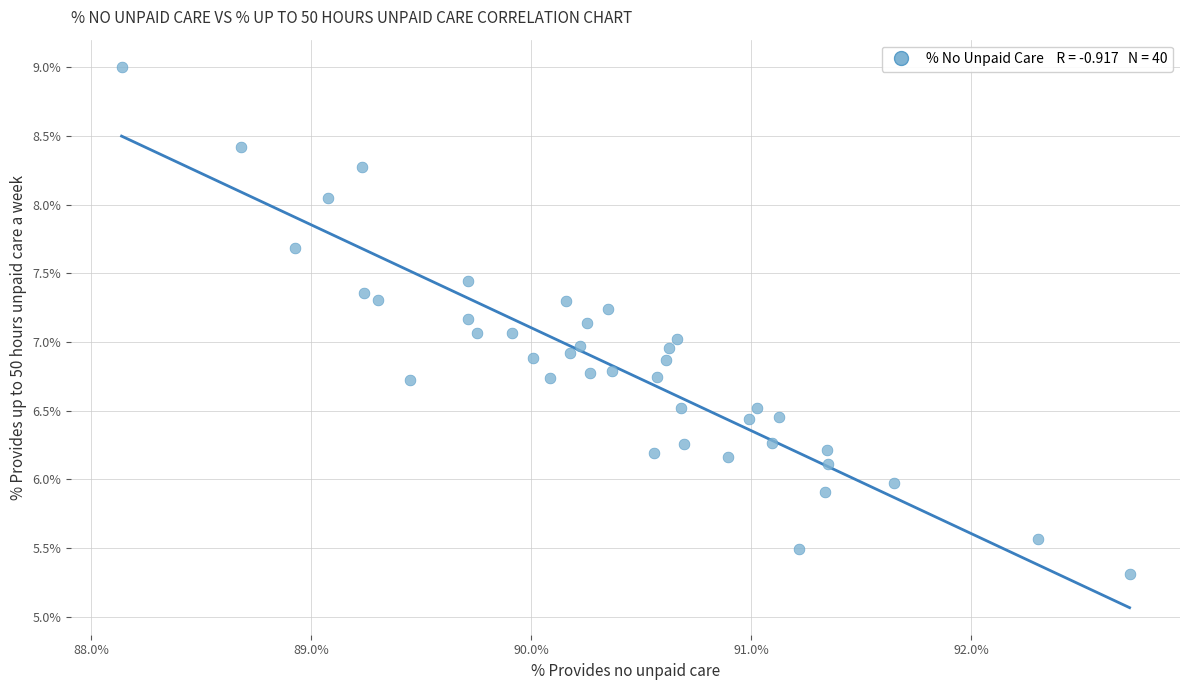

What is the range of Y values (max minus min)?

3.7